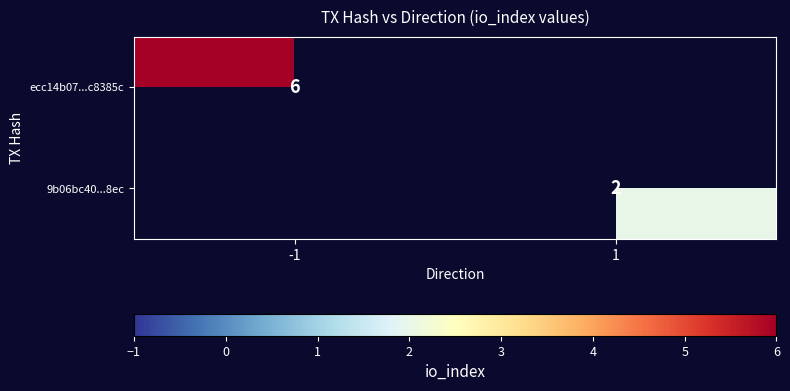

The value of ecc14b07...c8385c at -1 is 2. True or false?

False